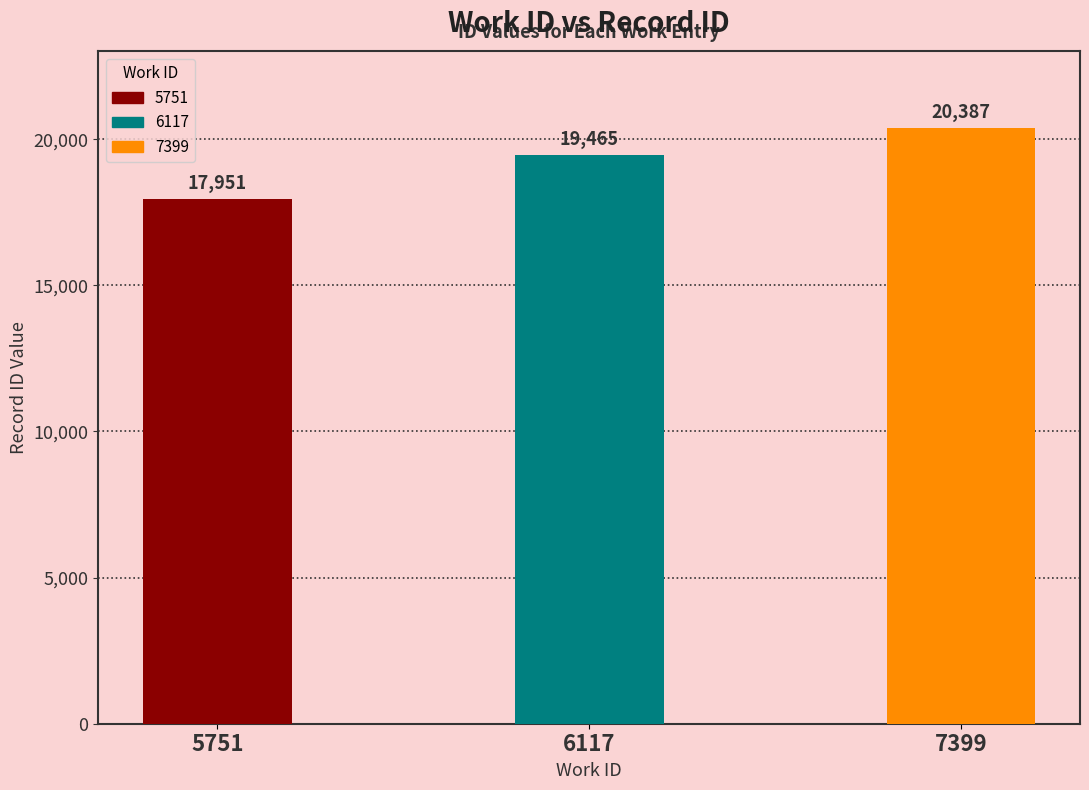

Is it true that the value at 7399 is 36132?

False